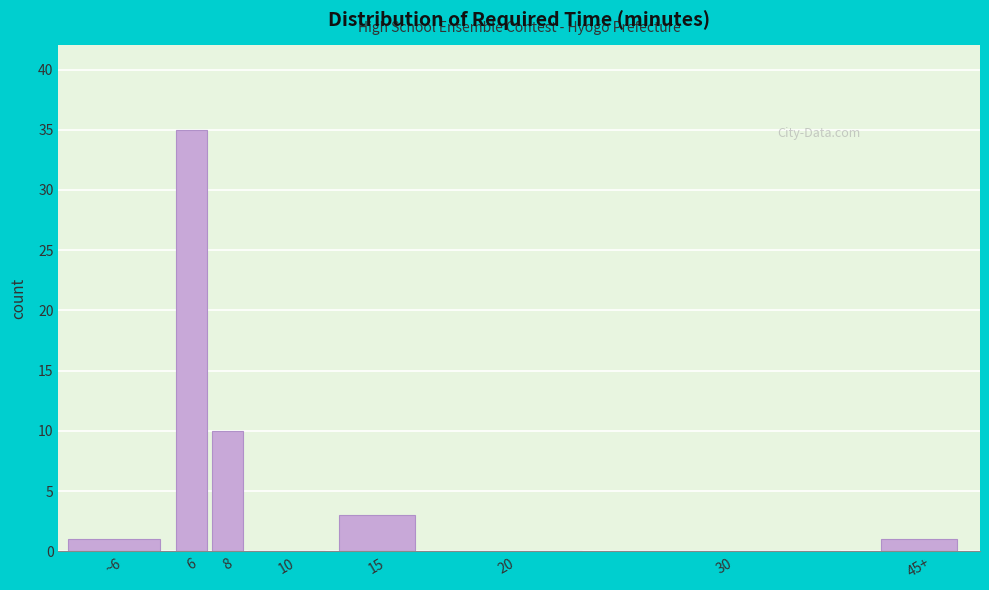

Reading right to left, what are all the values shown in this chart?

45+=1	30=0	20=0	15=3	10=0	8=10	6=35	~6=1